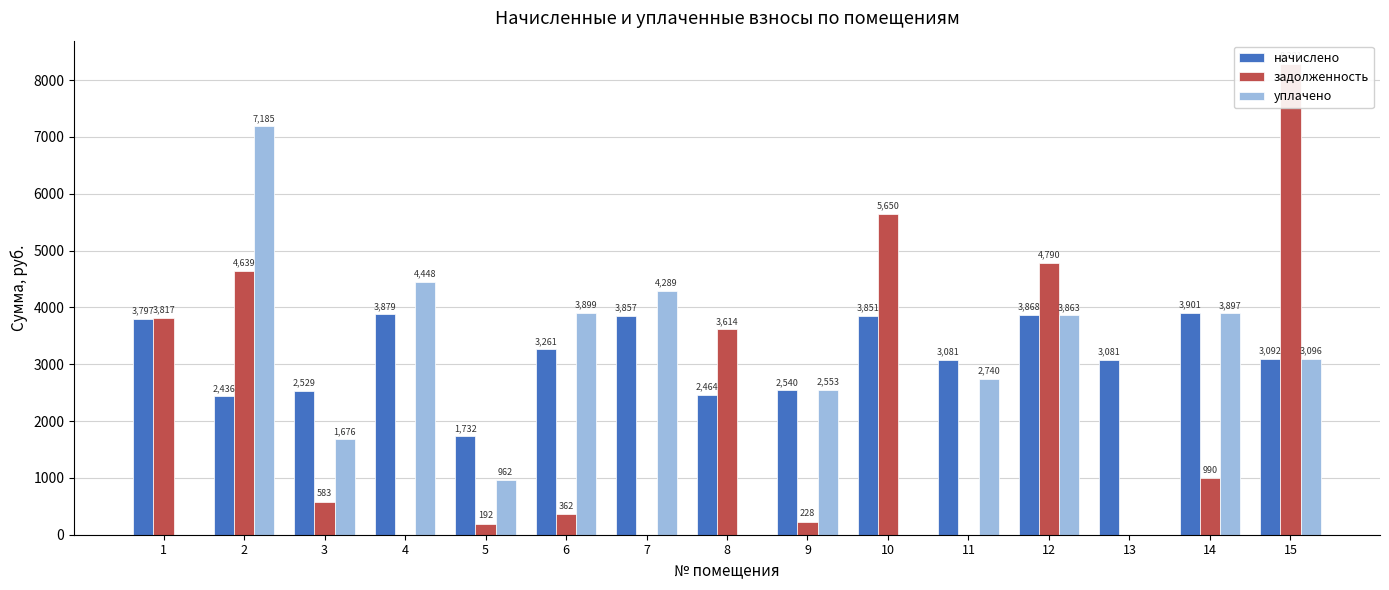

The value of начислено at 15 is 5413.1. True or false?

False